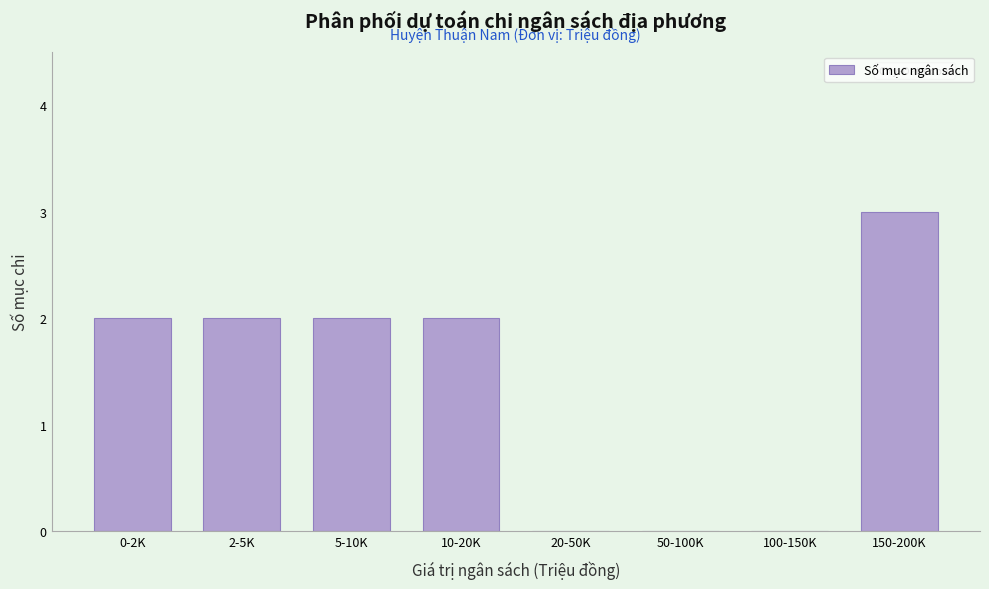

Reading right to left, what are all the values shown in this chart?

150-200K=3	100-150K=0	50-100K=0	20-50K=0	10-20K=2	5-10K=2	2-5K=2	0-2K=2